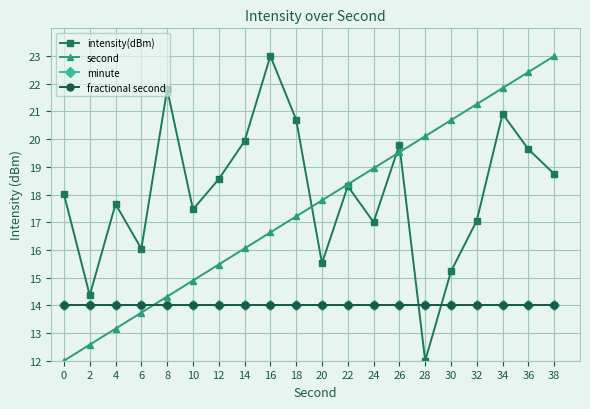

What is the difference between the maximum and minimum values in the intensity(dBm) series?

11.0